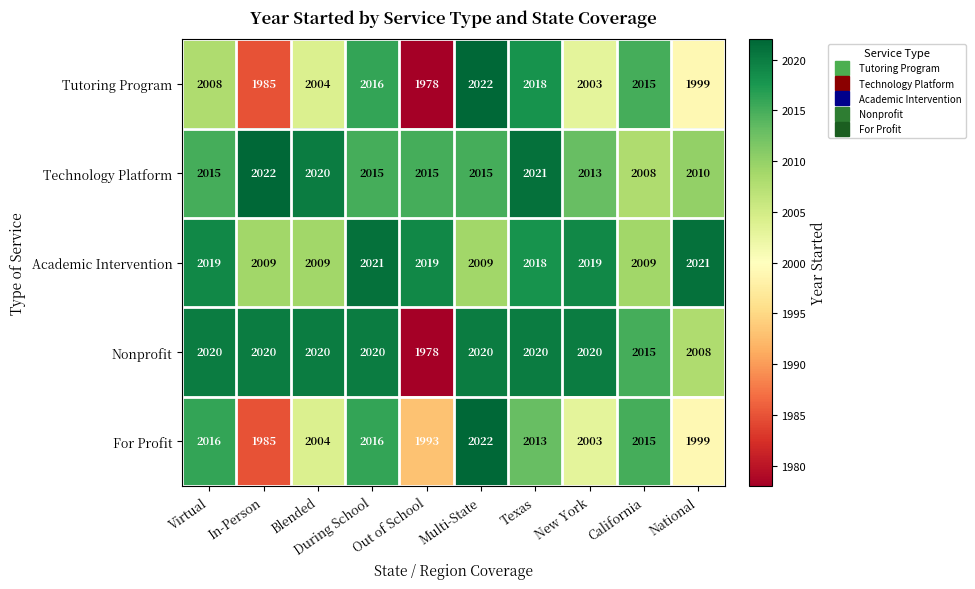

The Academic Intervention series shows 2021 at During School. True or false?

True